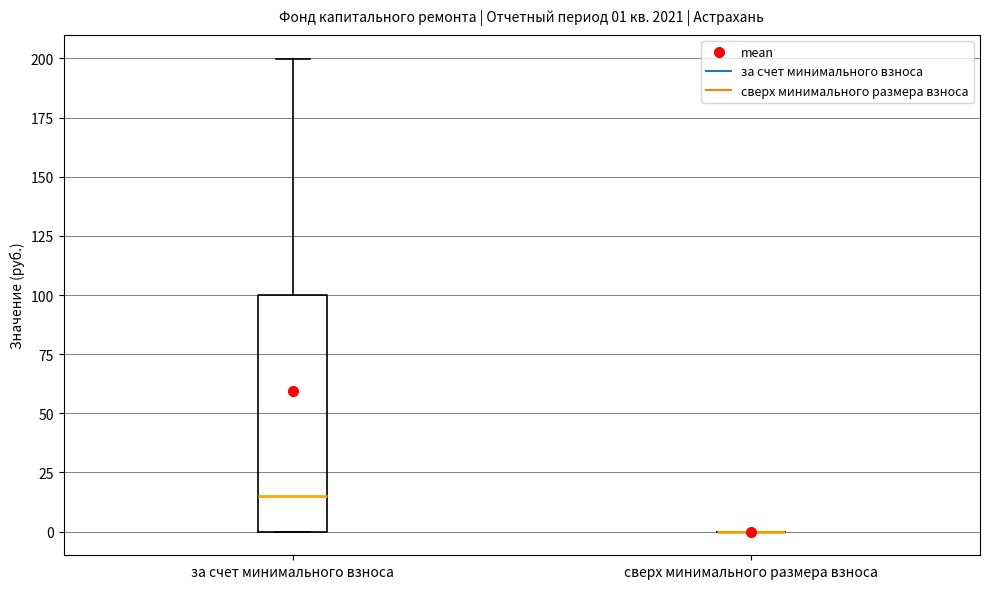

Which box is the tallest, from its lower edge to its upper edge?

за счет минимального взноса